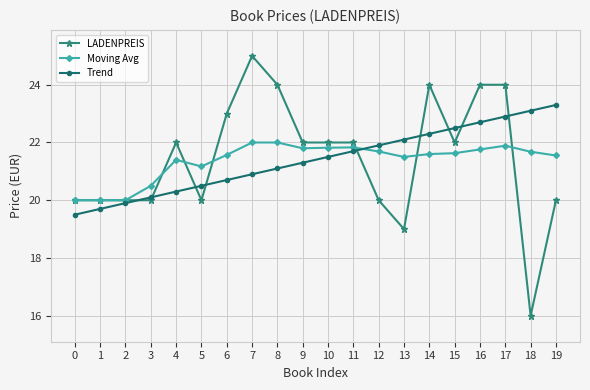

Count the number of data series in this chart.

3